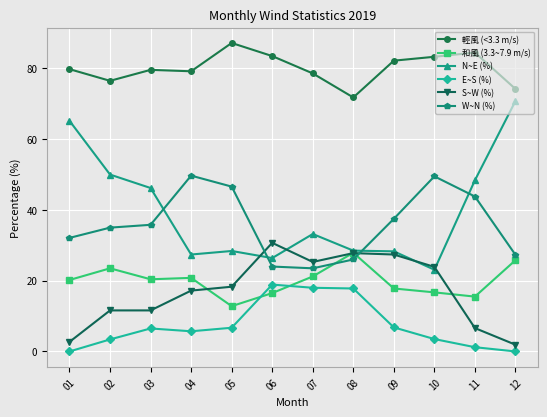

Where is S~W (%) nearest to the value 16?

04